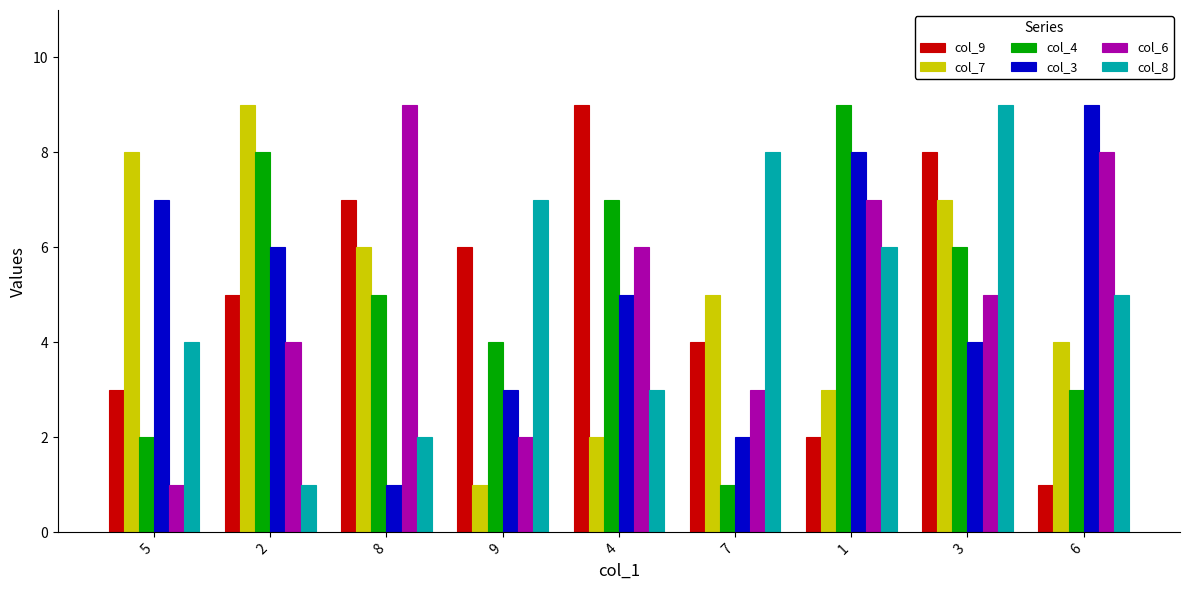

What is the total value across all series at 8?

30